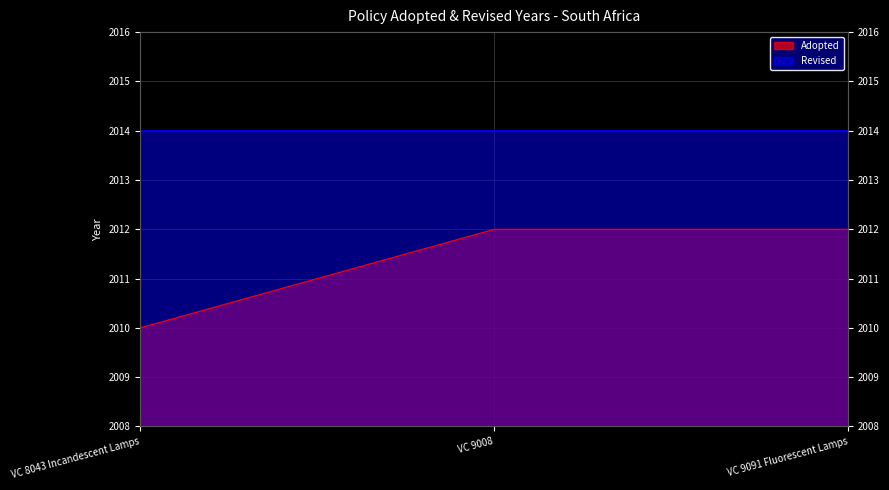

What is the difference between the maximum and minimum values?

2